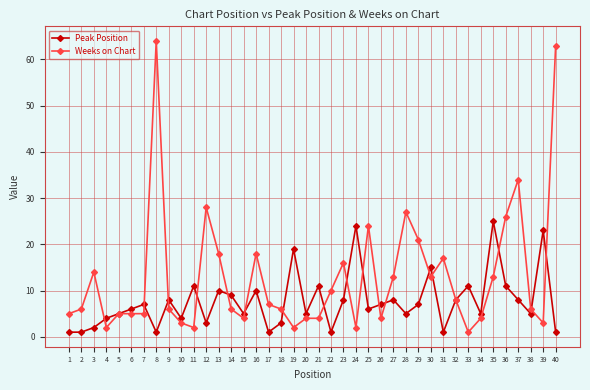

Reading left to right, list all the values displayed in this chart.

Peak Position: 1=1	2=1	3=2	4=4	5=5	6=6	7=7	8=1	9=8	10=4	11=11	12=3	13=10	14=9	15=5	16=10	17=1	18=3	19=19	20=5	21=11	22=1	23=8	24=24	25=6	26=7	27=8	28=5	29=7	30=15	31=1	32=8	33=11	34=5	35=25	36=11	37=8	38=5	39=23	40=1
Weeks on Chart: 1=5	2=6	3=14	4=2	5=5	6=5	7=5	8=64	9=6	10=3	11=2	12=28	13=18	14=6	15=4	16=18	17=7	18=6	19=2	20=4	21=4	22=10	23=16	24=2	25=24	26=4	27=13	28=27	29=21	30=13	31=17	32=8	33=1	34=4	35=13	36=26	37=34	38=6	39=3	40=63